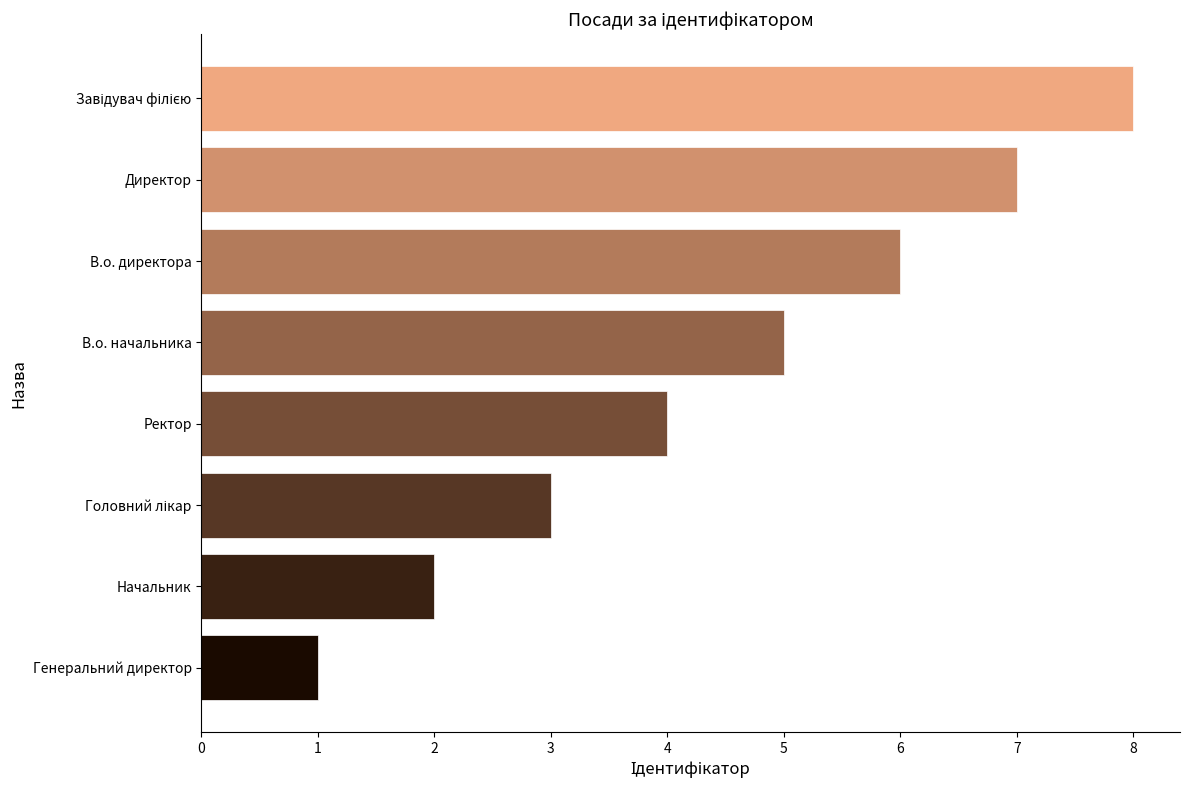

Count the values in the range 3 to 7.

5